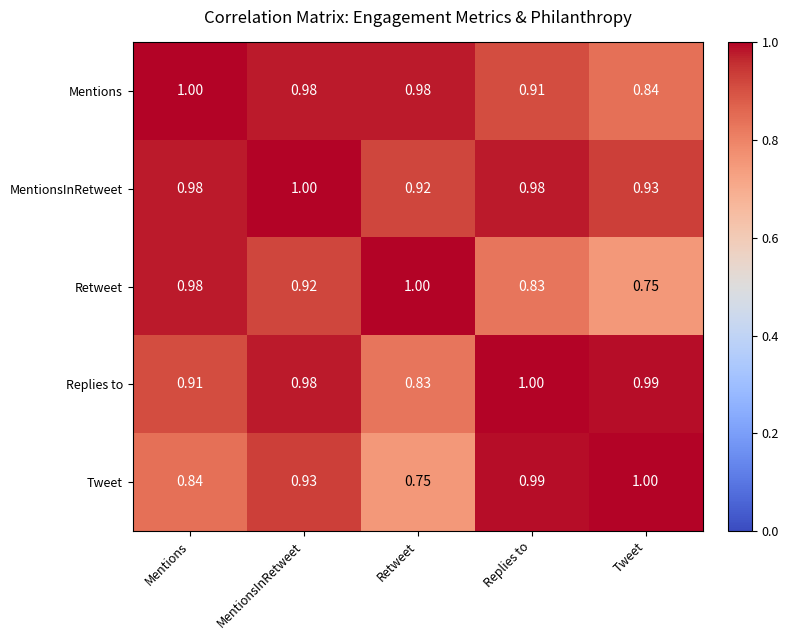

Where is Tweet nearest to the value 0?

Retweet